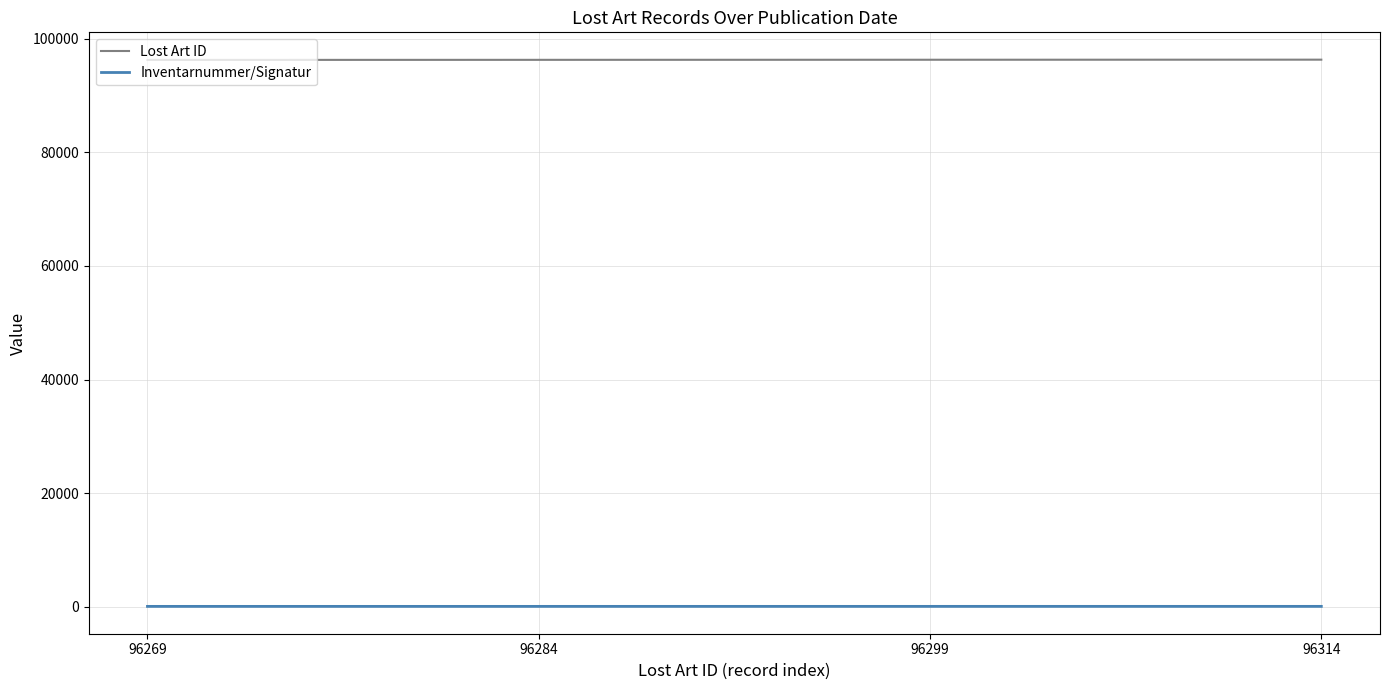

How many Lost Art ID values are between 96284 and 96314?

3